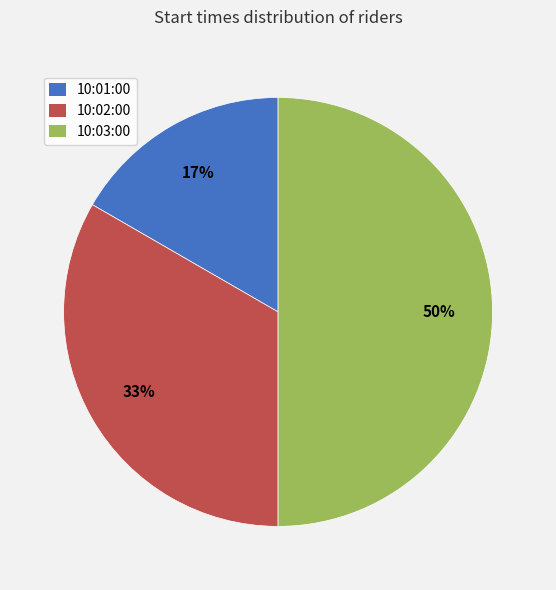

To the nearest percent, what portion does 10:02:00 represent?

33%